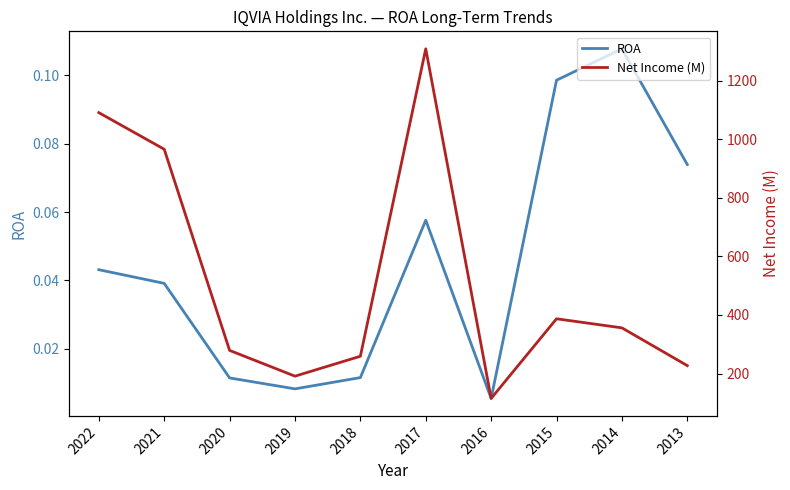

Is this an area chart (filled region under the line)?

No